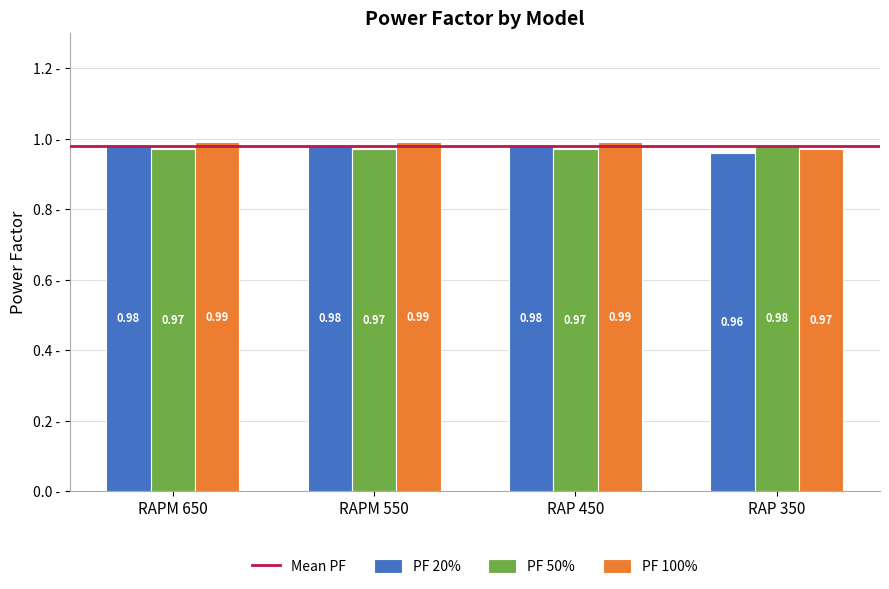

What is the total value across all series at RAPM 650?

2.9